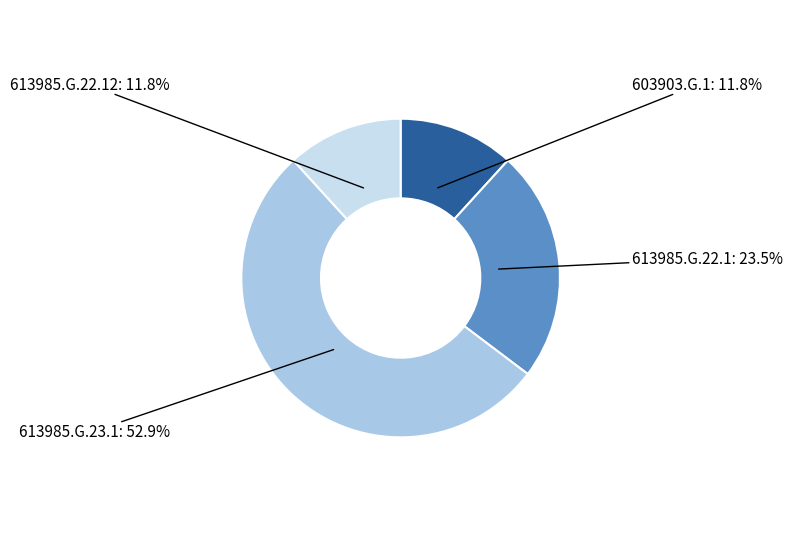

Does 613985.G.23.1 account for over 50% of the chart?

Yes